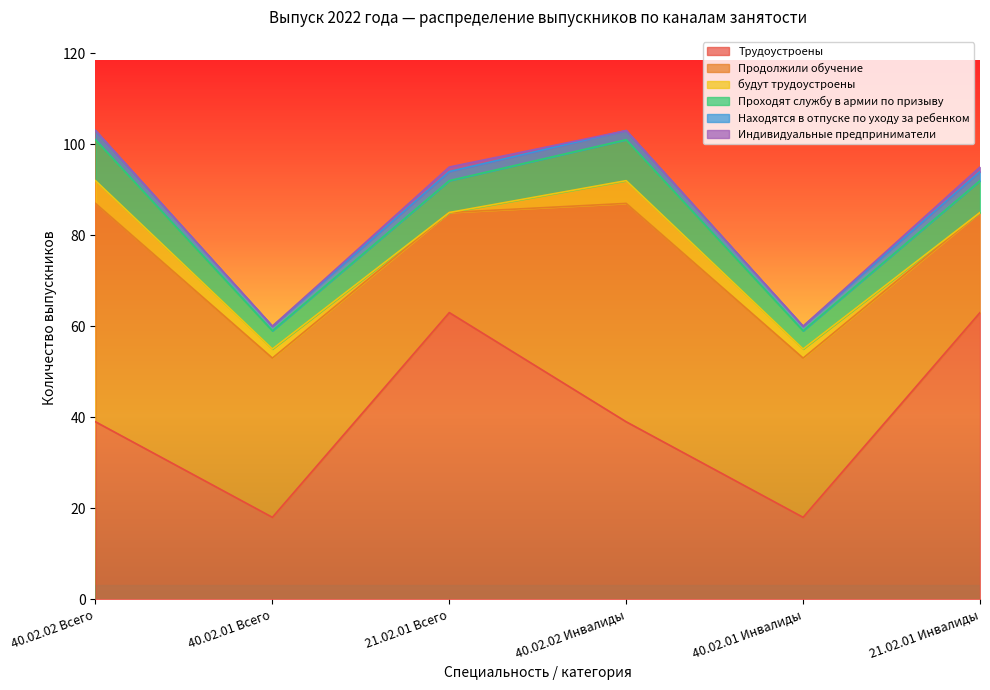

True or false: Трудоустроены and будут трудоустроены cross at least once.

False